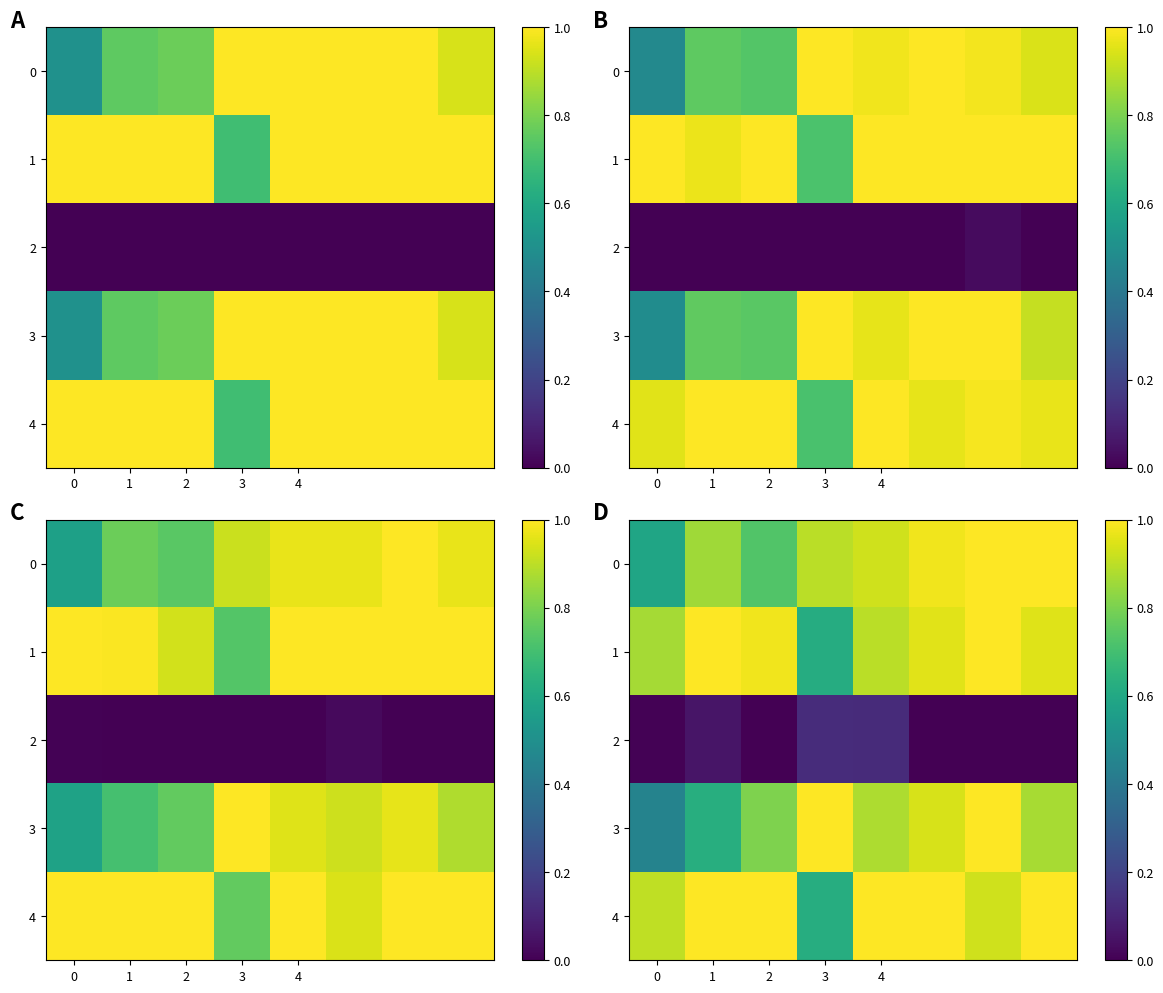

At how many categories does at least one series exceed 0?

8